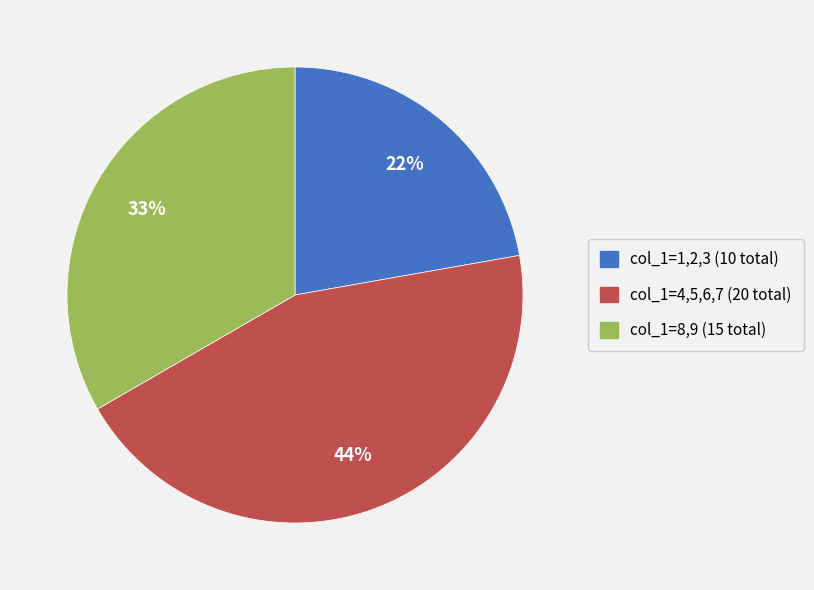

Is the sum of col_1=1,2,3 (10 total) and col_1=8,9 (15 total) greater than half?

Yes